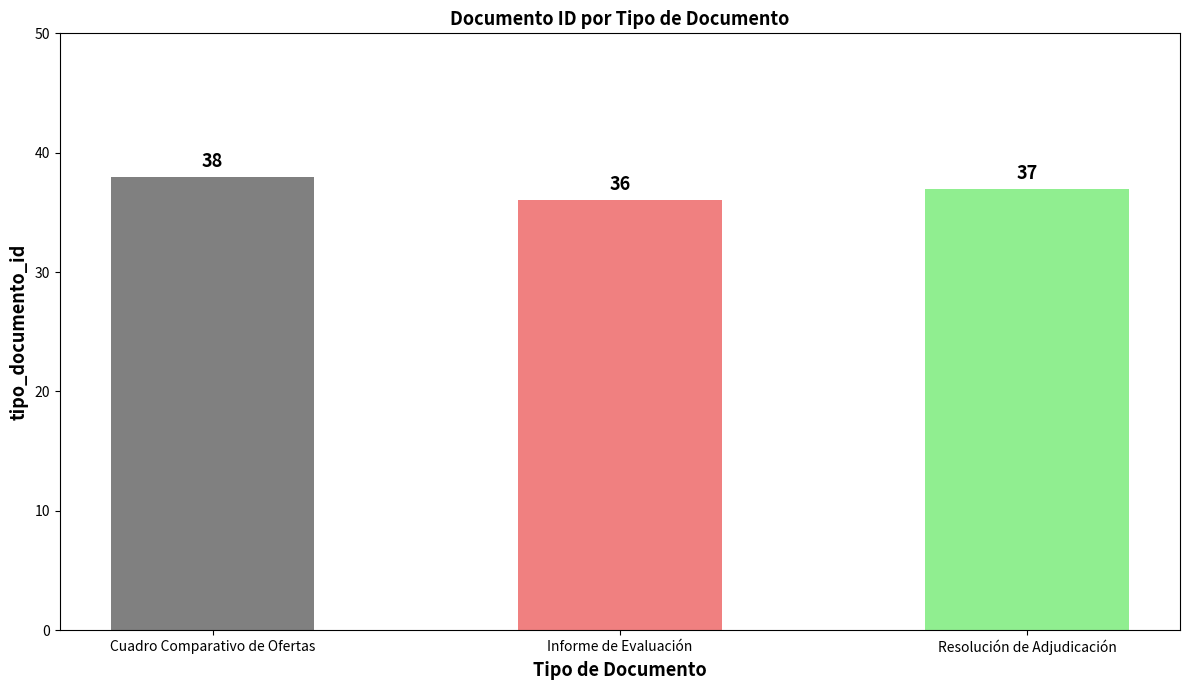

Which has a higher value, Cuadro Comparativo de Ofertas or Resolución de Adjudicación?

Cuadro Comparativo de Ofertas